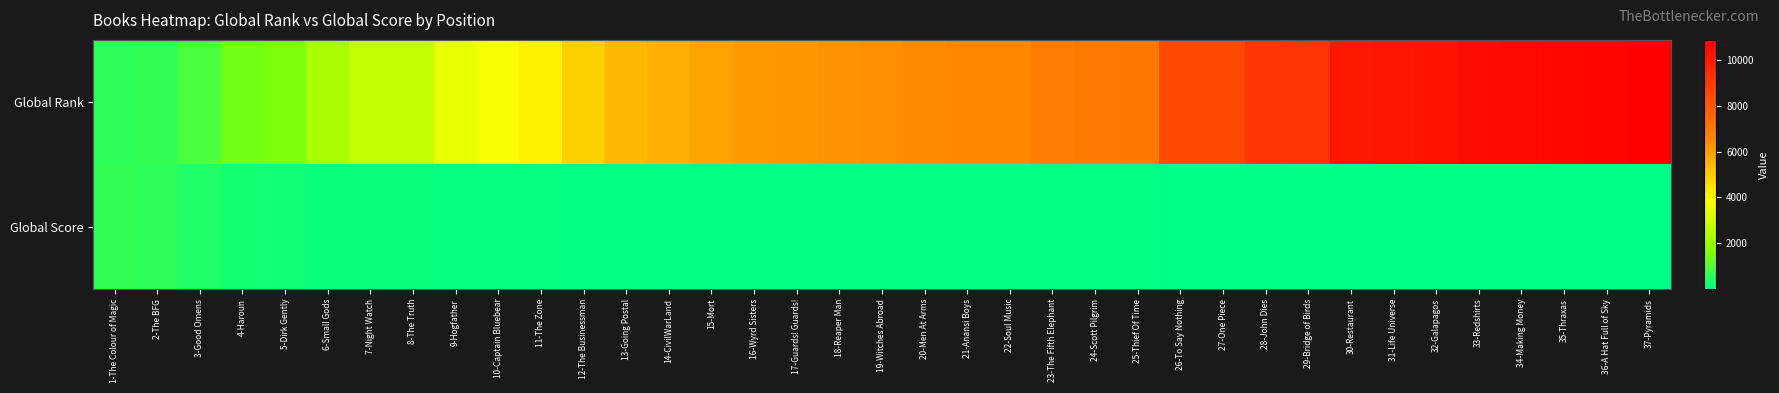

What is the total value across all series at 17-Guards! Guards!?

6194